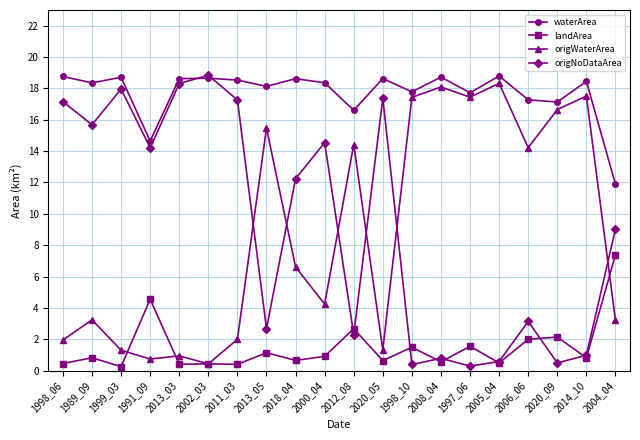

How many intersections are there between origNoDataArea and landArea?

8